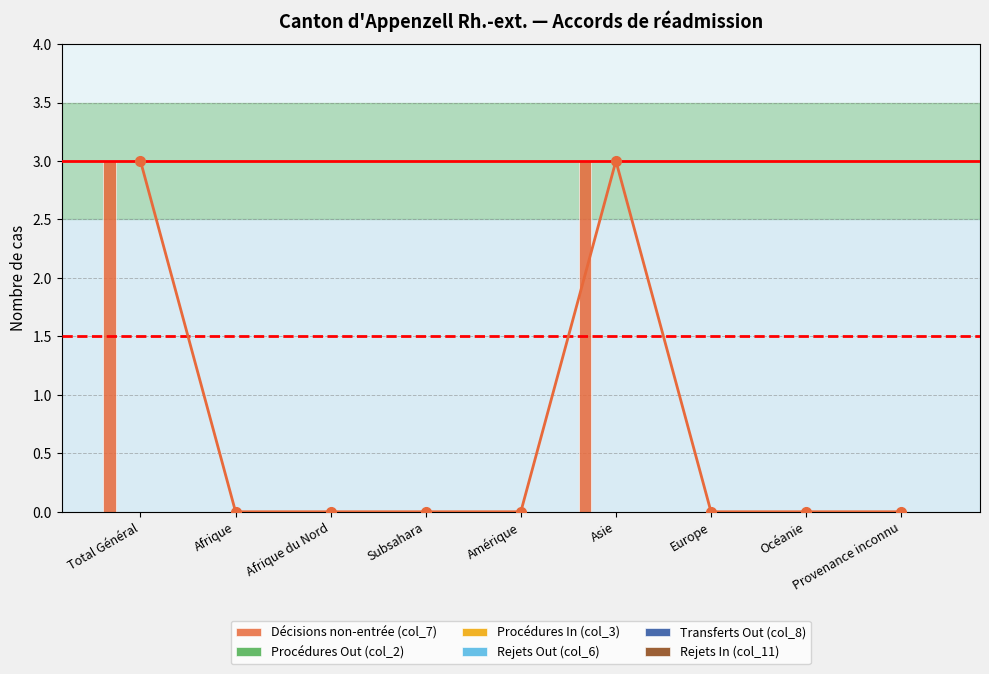

At which label does Transferts Out (col_8) reach its peak?

Total Général